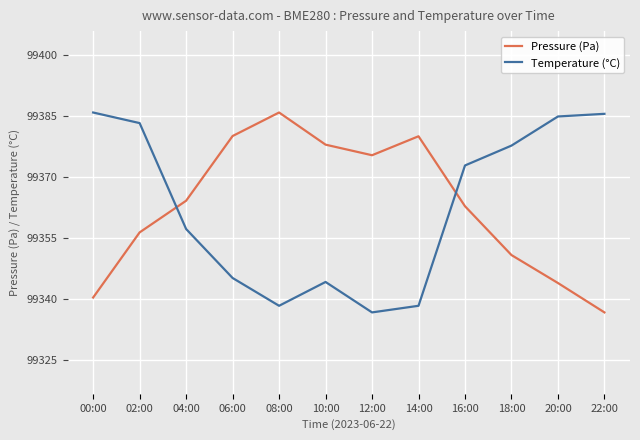

At how many categories does at least one series exceed 99377?

9